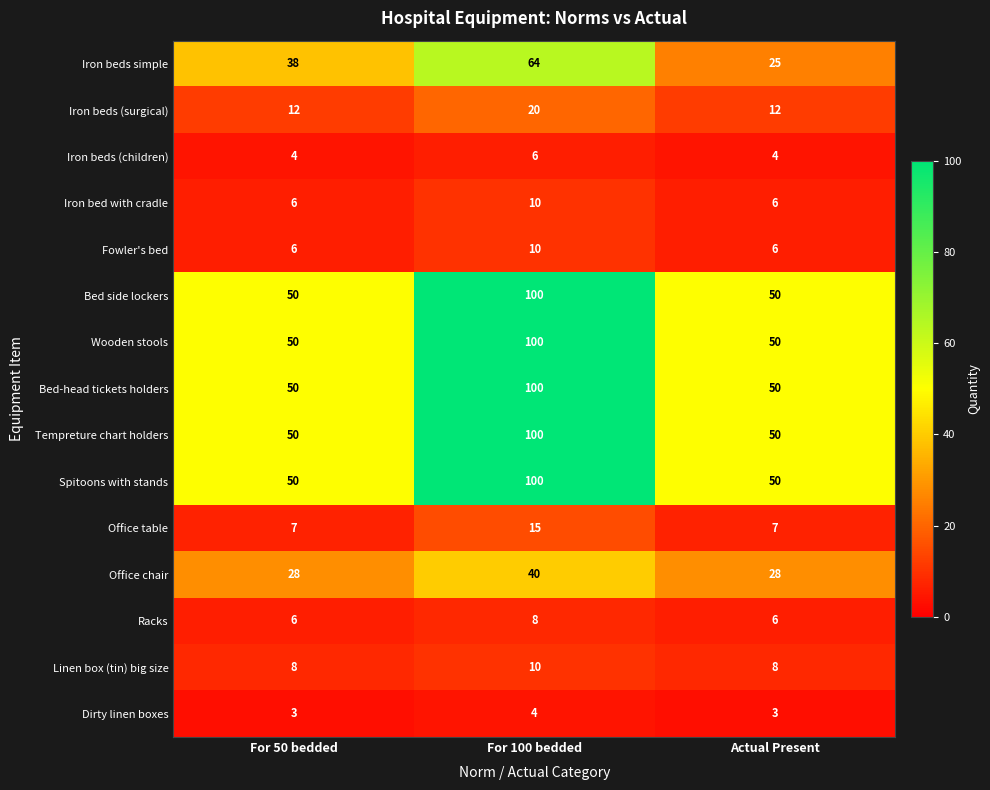

The value of Fowler's bed at For 100 bedded is 10. True or false?

True